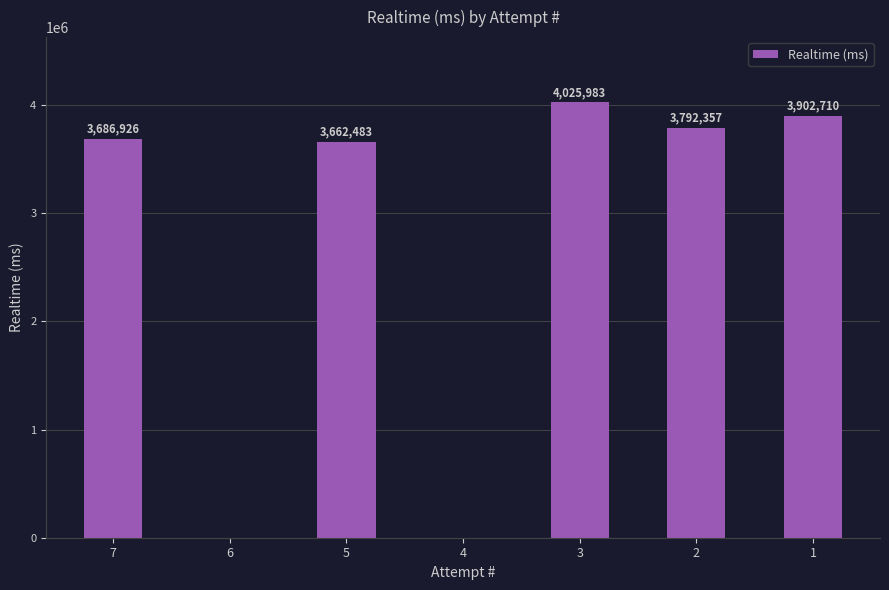

What is the ratio of the value at 7 to the value at 2?

1.0